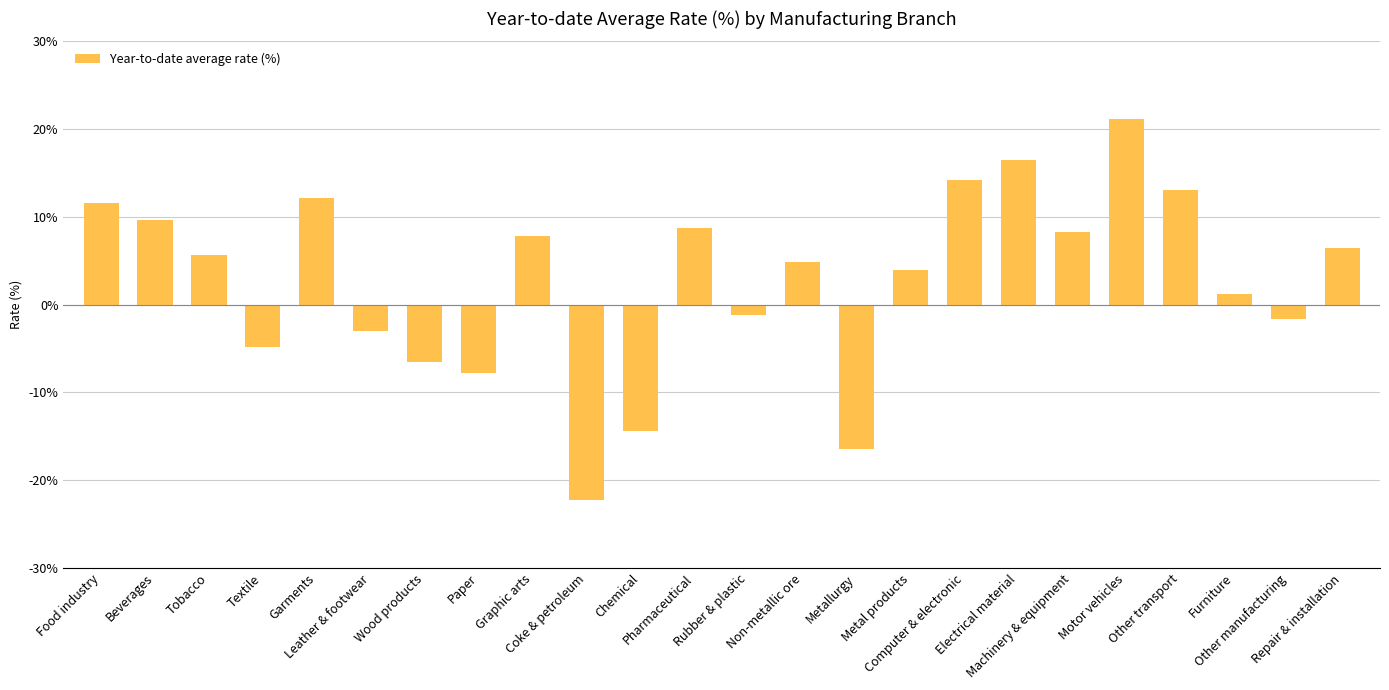

What is the label of the 17th bar from the right?

Paper